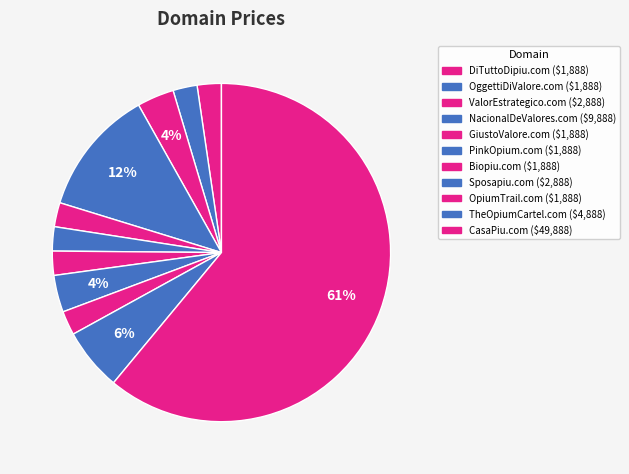

Is it true that TheOpiumCartel.com is 18% of the pie?

False